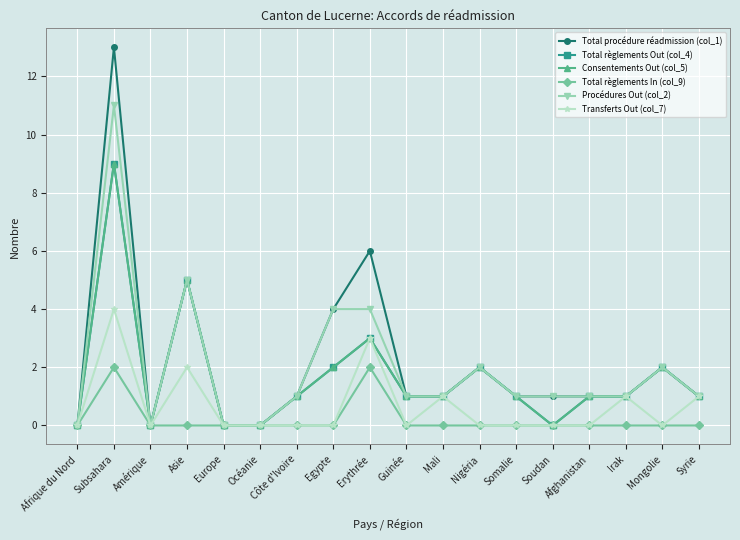

Is the value of Procédures Out (col_2) at Amérique greater than the value of Transferts Out (col_7) at Erythrée?

No